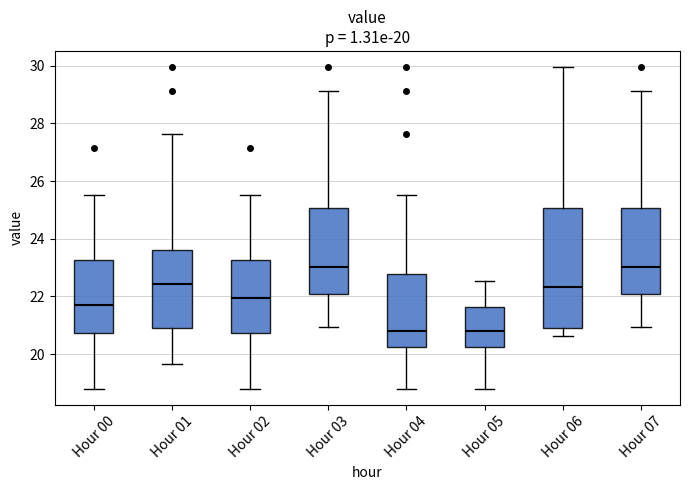

Which box is the tallest, from its lower edge to its upper edge?

Hour 06